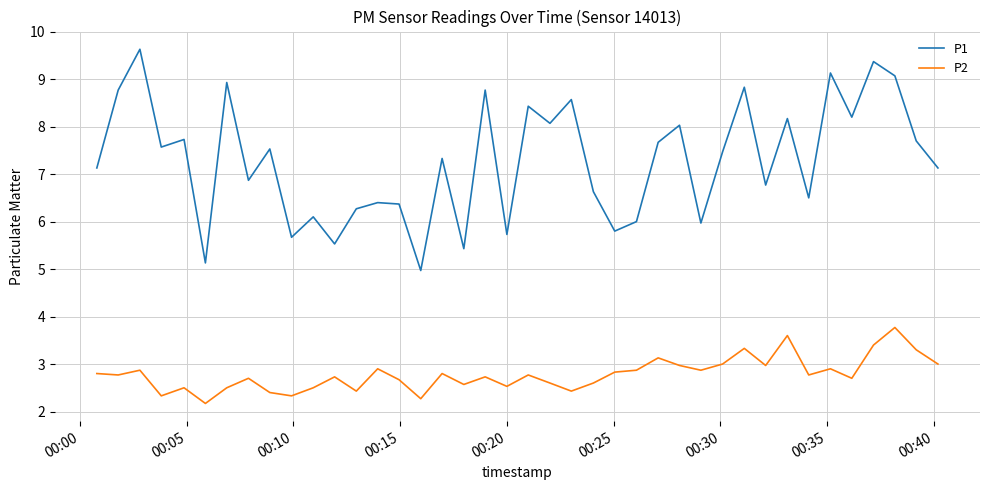

Rank the series by their maximum value, from highest to lowest.

P1, P2